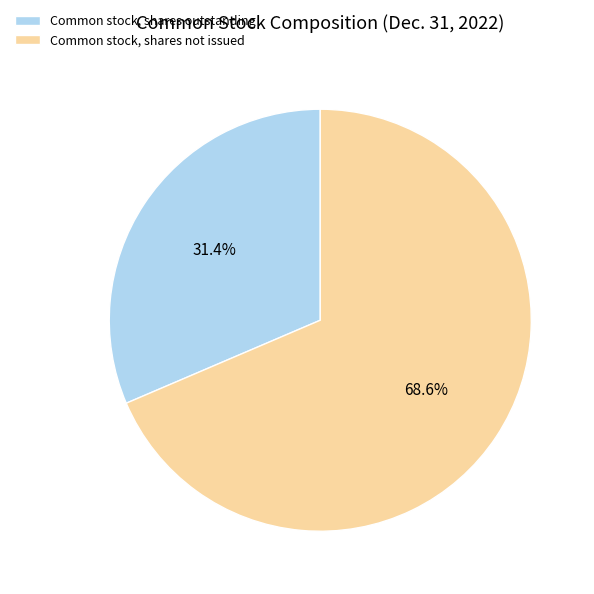

To the nearest percent, what portion does Common stock, shares outstanding represent?

31%